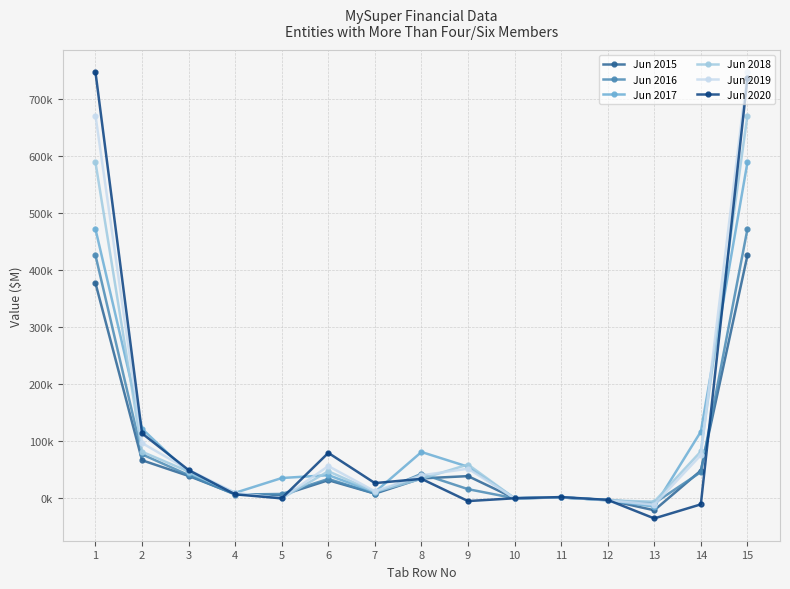

What are all the series names shown in the legend?

Jun 2015, Jun 2016, Jun 2017, Jun 2018, Jun 2019, Jun 2020